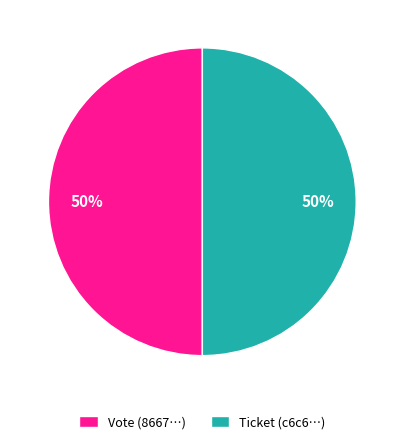

To the nearest percent, what is the combined percentage of Vote and Ticket?

100%